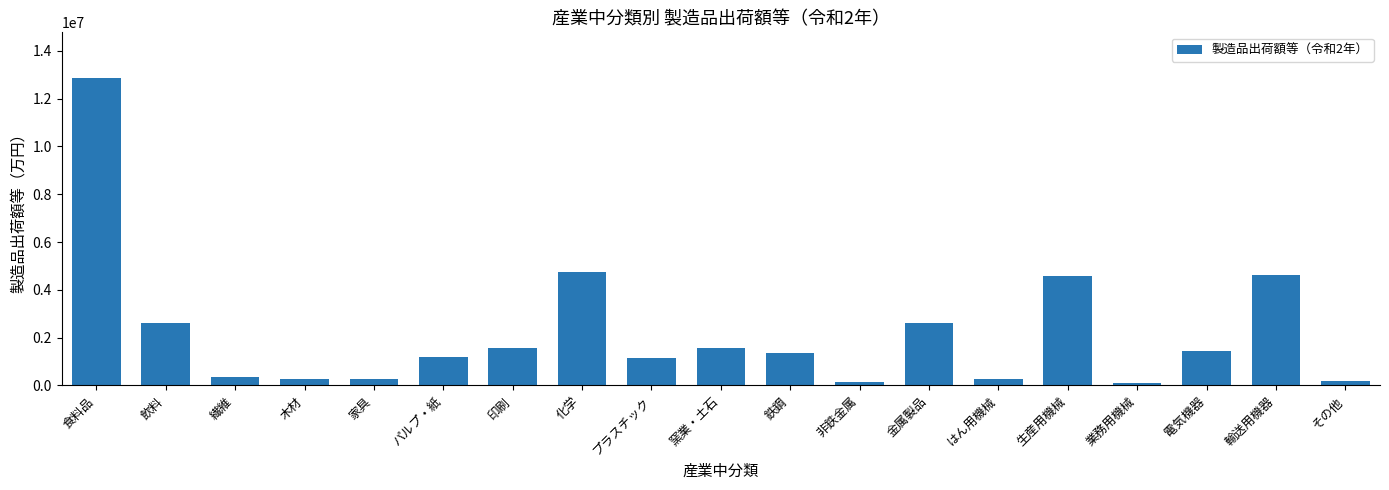

How many distinct data groups are displayed?

1